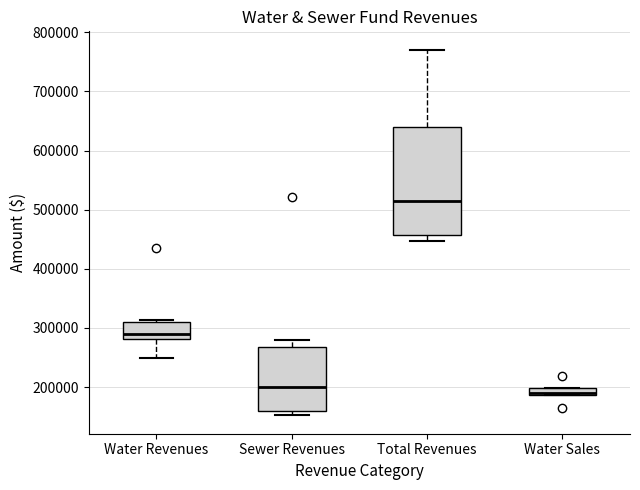

Which box is the tallest, from its lower edge to its upper edge?

Total Revenues